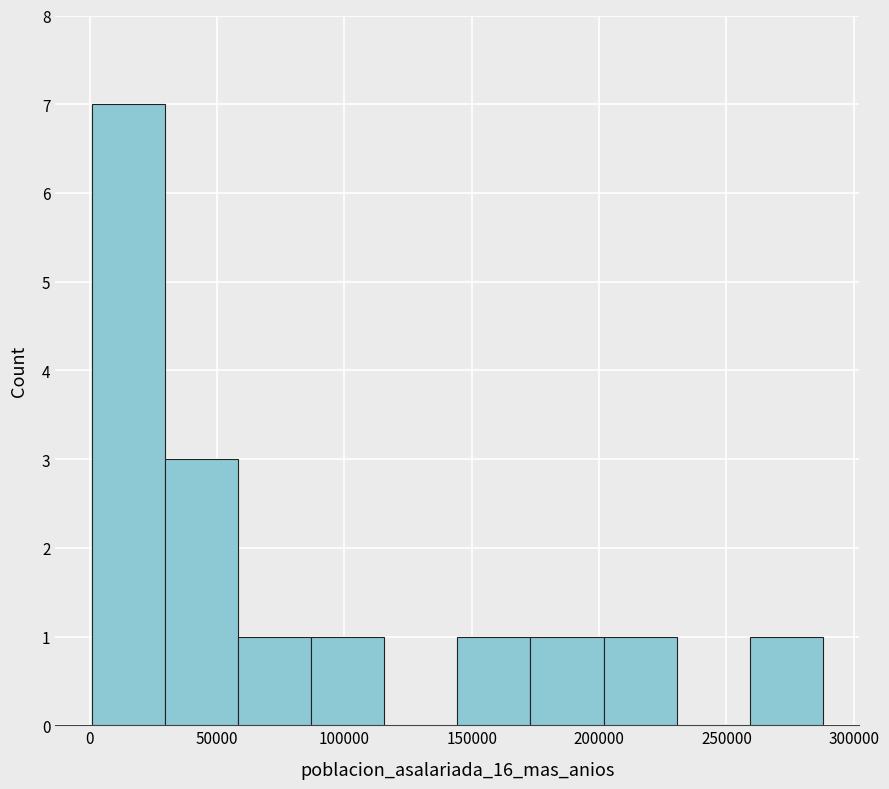

What is the height of the bar covering 260000 to 290000 on the x-axis? Neither the bar edges nor the heights are printed on the chart, so give them approximately, as read against the axes.

1